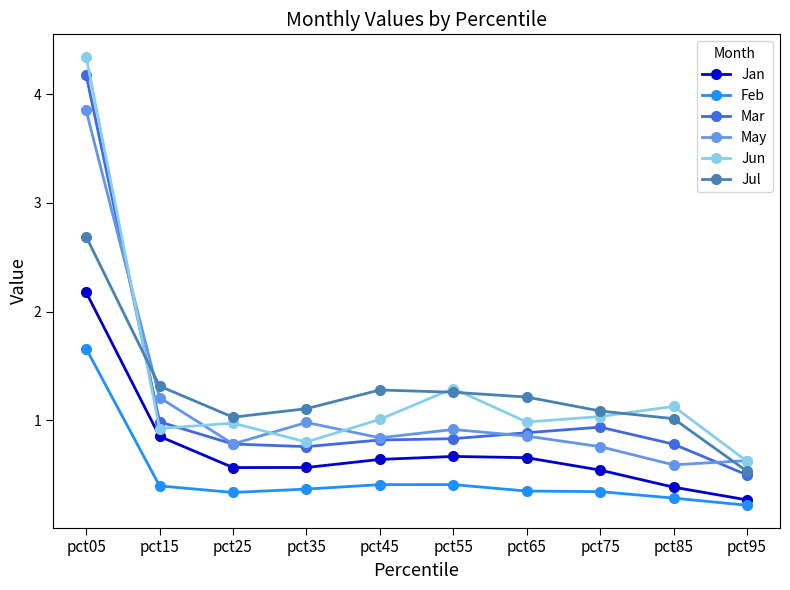

True or false: Jul and Feb intersect in this chart.

False